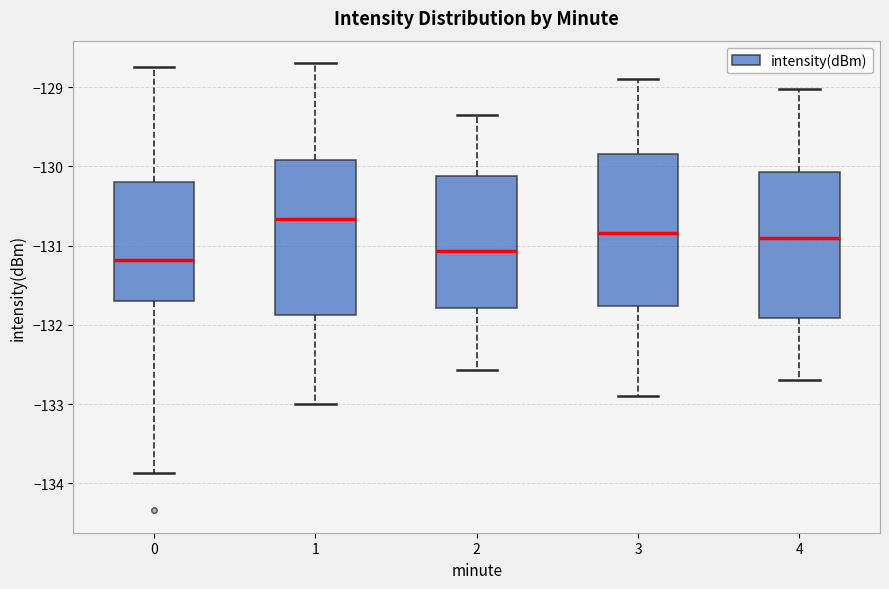

Reading left to right, transcribe this box plot: for each box, give where its median line is, the range the box spans, and where its two whiskers end, as read against the y-axis. The values are not printed on the chart, so give them approximately, as read against the axis.

0: median -131.2, box -131.7 to -130.2, whiskers -133.9 to -128.7
1: median -130.7, box -131.9 to -129.9, whiskers -133.0 to -128.7
2: median -131.1, box -131.8 to -130.1, whiskers -132.6 to -129.3
3: median -130.8, box -131.8 to -129.8, whiskers -132.9 to -128.9
4: median -130.9, box -131.9 to -130.1, whiskers -132.7 to -129.0